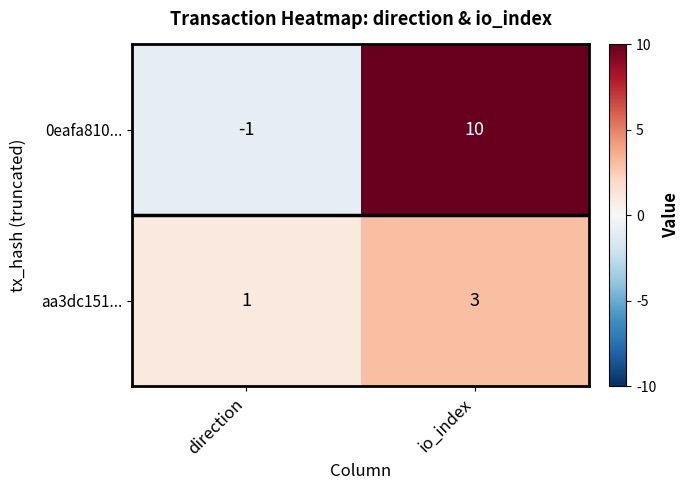

What is the sum of the 0eafa810... values at io_index and direction?

9